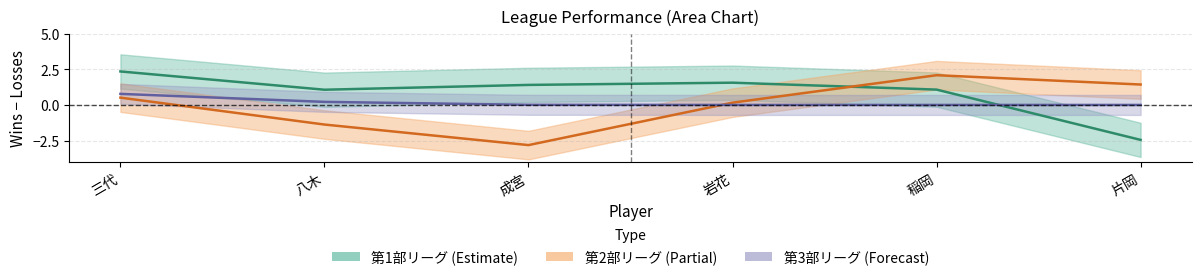

What is the difference between the maximum and minimum values in the 第3部リーグ center series?

0.8